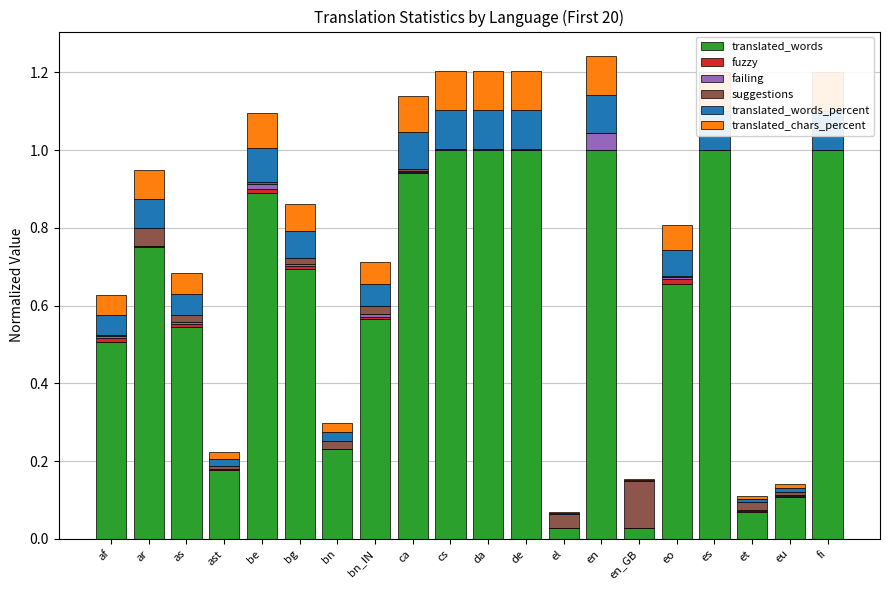

Is the value of fuzzy at cs greater than the value of failing at be?

No